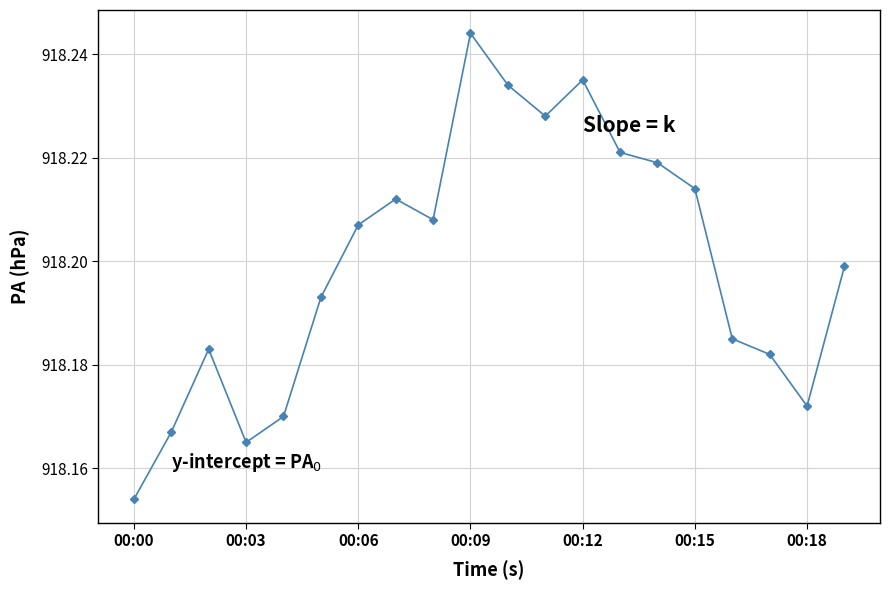

What is the sum of all values?

18364.0